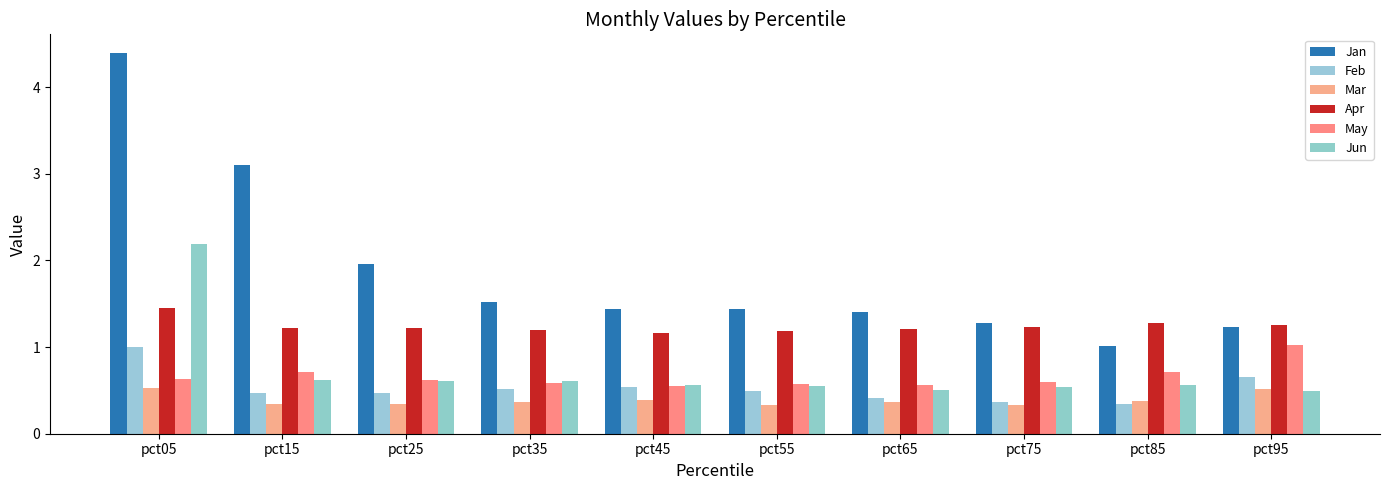

What is the highest value of the Feb series?

1.0